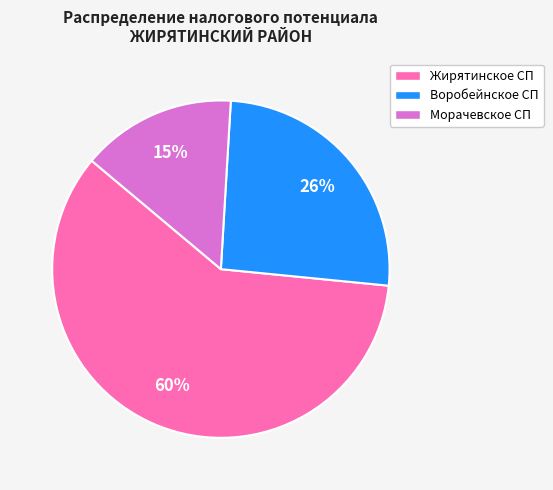

Do Воробейнское СП and Жирятинское СП together represent more than half of the pie?

Yes